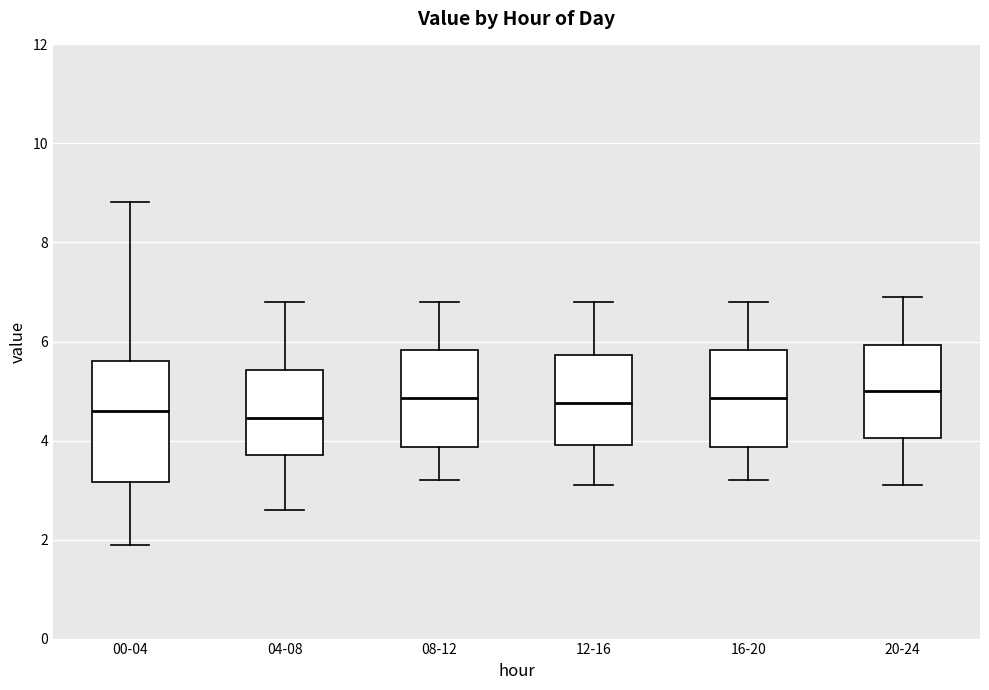

Reading left to right, read every box against the y-axis: the position of its median line, the range the box covers, and the ends of its whiskers. The values are not printed on the chart, so give them approximately, as read against the axis.

00-04: median 4.6, box 3.2 to 5.6, whiskers 2.0 to 8.8
04-08: median 4.4, box 3.8 to 5.4, whiskers 2.6 to 6.8
08-12: median 4.8, box 3.8 to 5.8, whiskers 3.2 to 6.8
12-16: median 4.8, box 4.0 to 5.8, whiskers 3.2 to 6.8
16-20: median 4.8, box 3.8 to 5.8, whiskers 3.2 to 6.8
20-24: median 5.0, box 4.0 to 6.0, whiskers 3.2 to 7.0